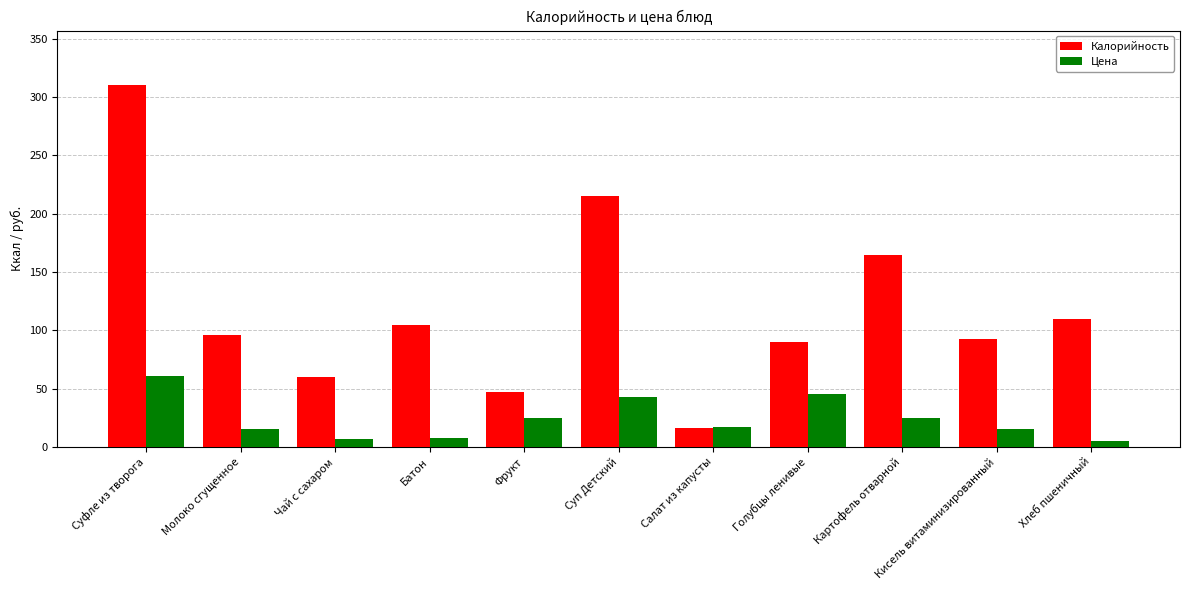

How many data points does each series have?

11